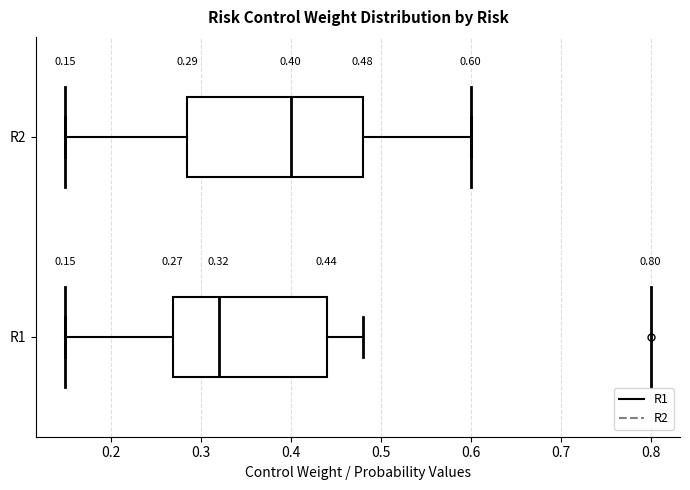

Which box is the widest, from its left edge to its right edge?

R2